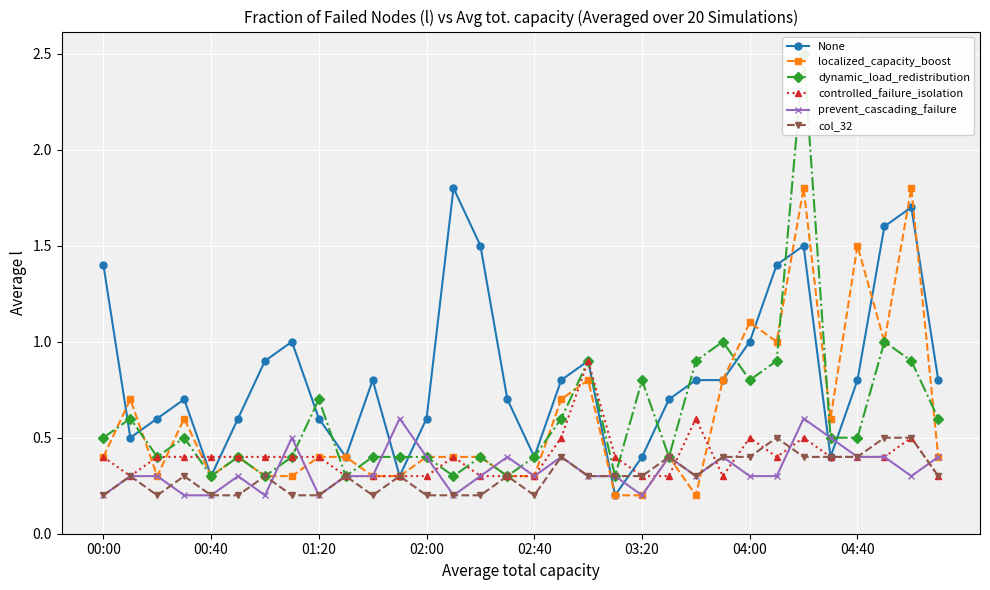

Does the chart display data point markers on the line(s)?

Yes